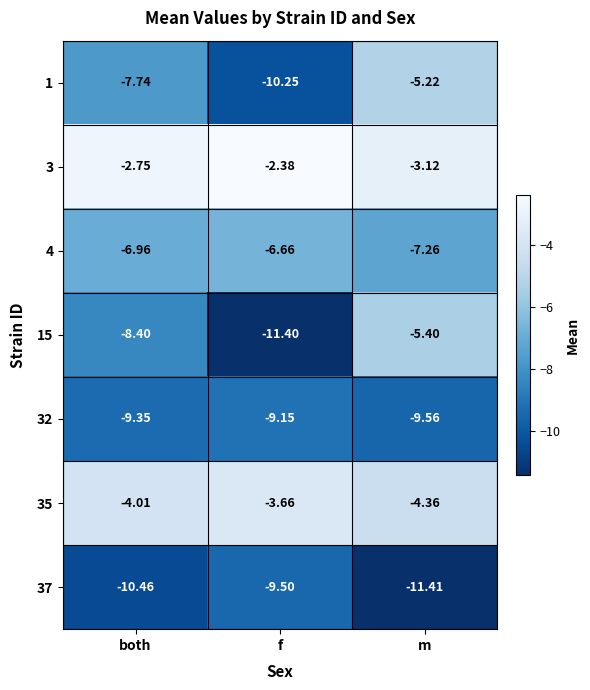

At which category is the sum across all series the highest?

m